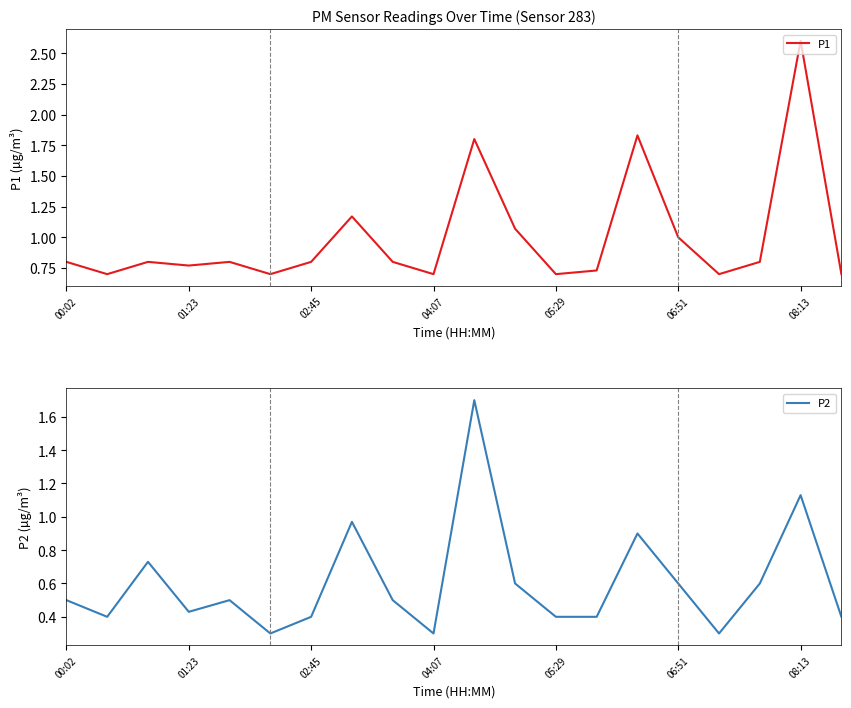

Does the chart have visible grid lines?

No